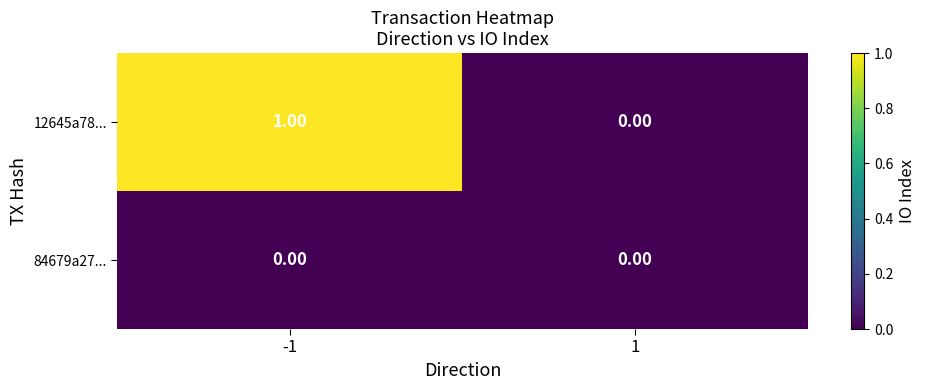

Which series has the largest range (max minus min)?

12645a78...